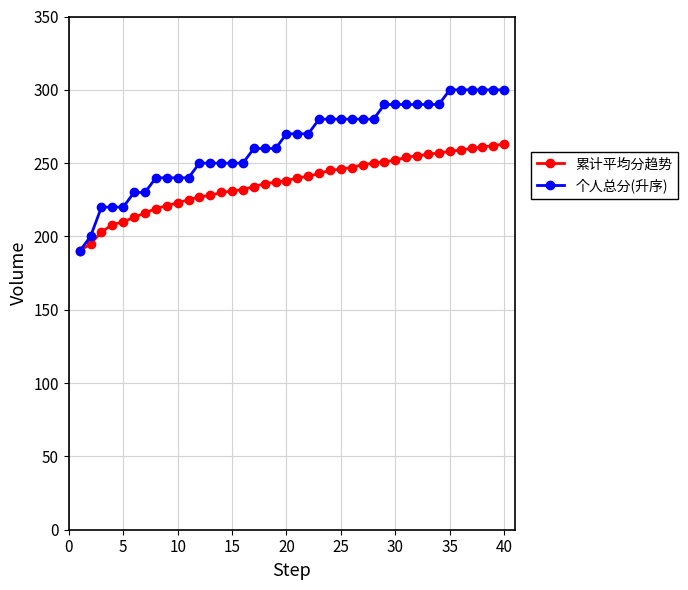

What is the highest value of the 个人总分(升序) series?

300